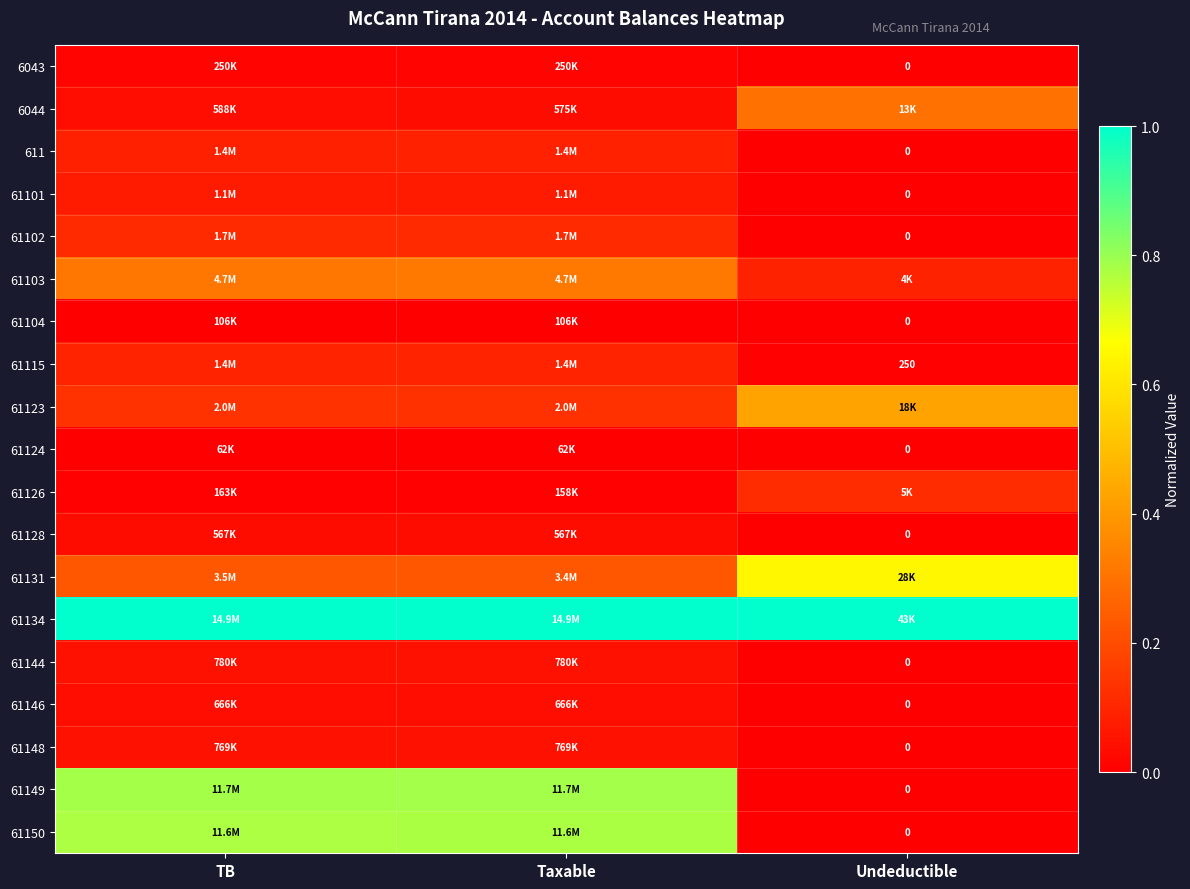

How many positive values does the 61101 series have?

2